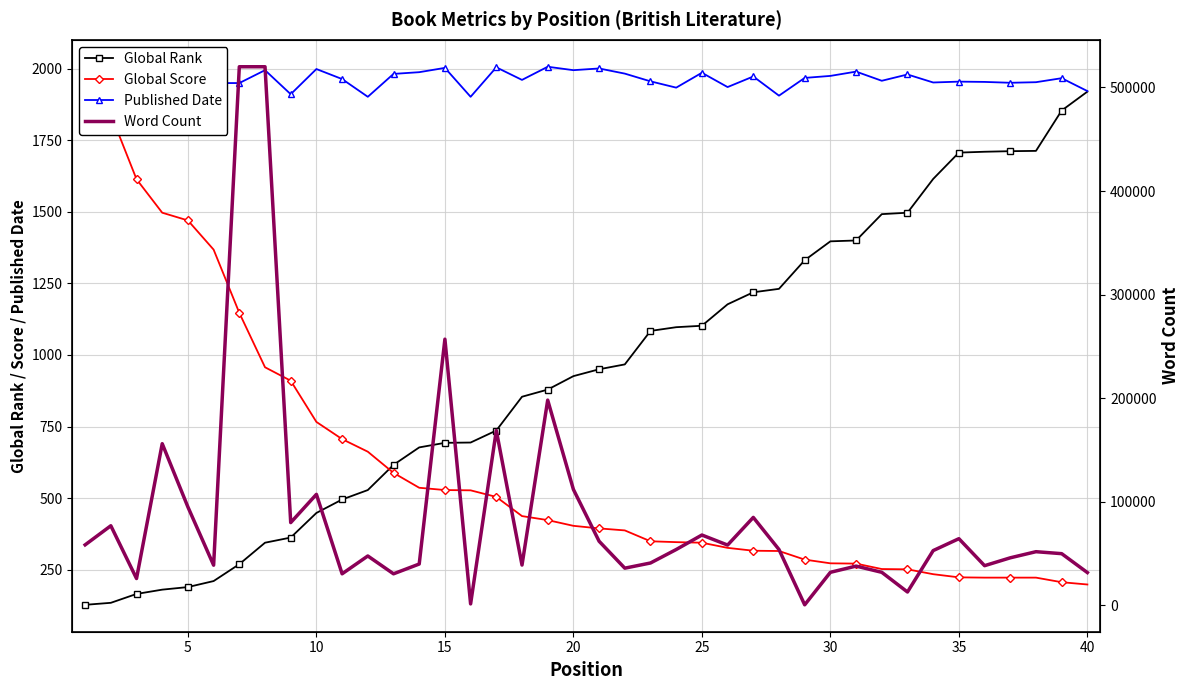

What is the highest value of the Global Rank series?

1920